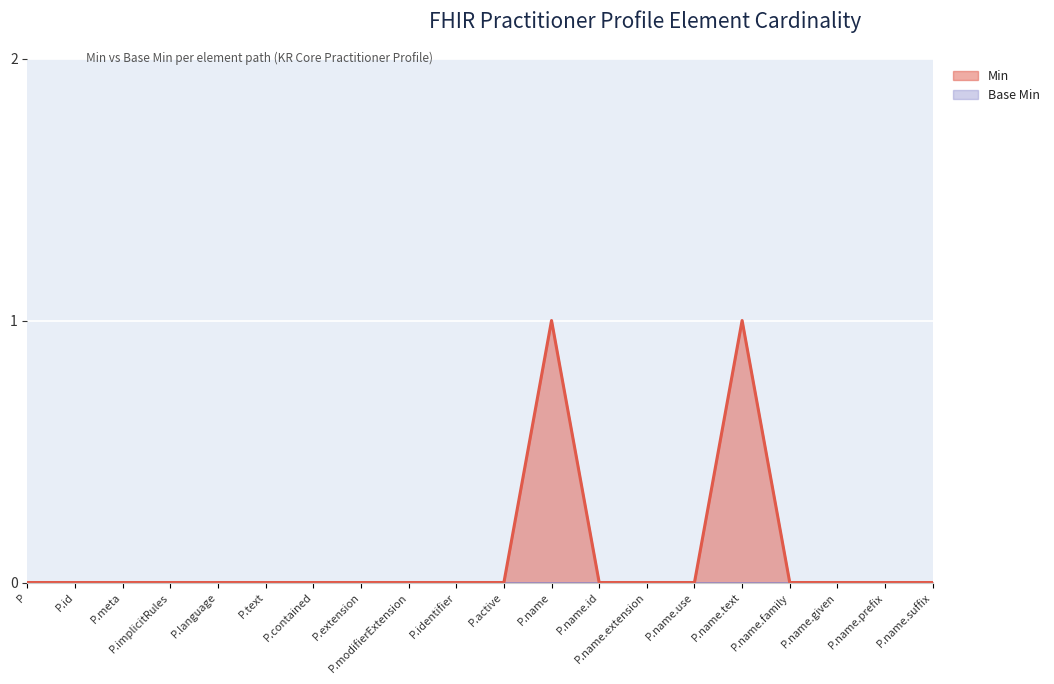

Does the chart display data point markers on the line(s)?

No